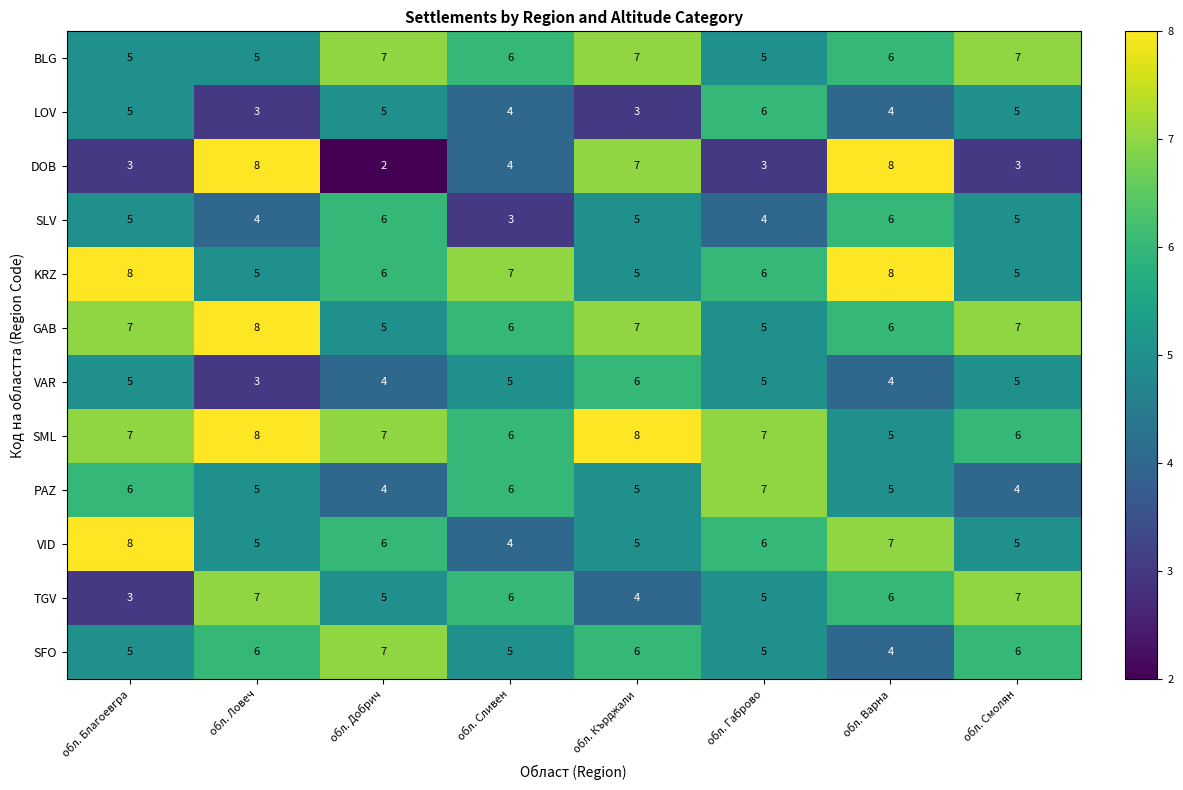

The value of SFO at обл. Ловеч is 6. True or false?

True